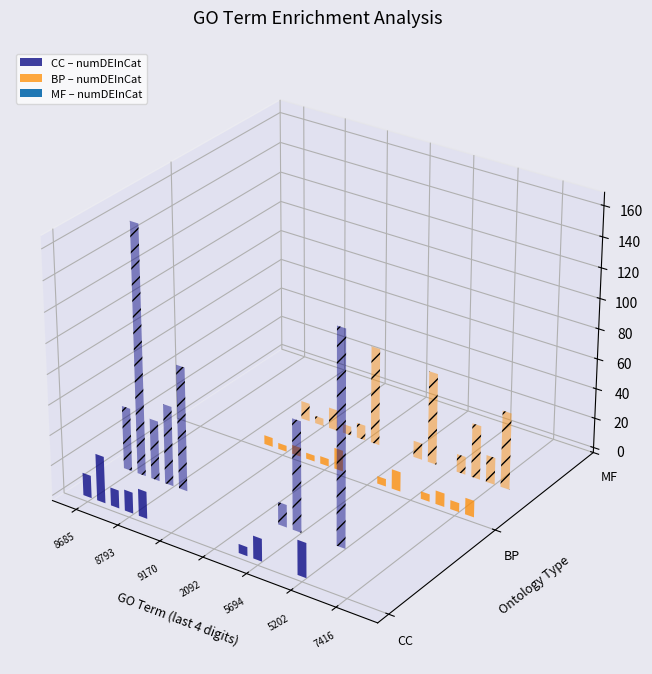

What is the label of the 20th bar from the right?

numDEInCat